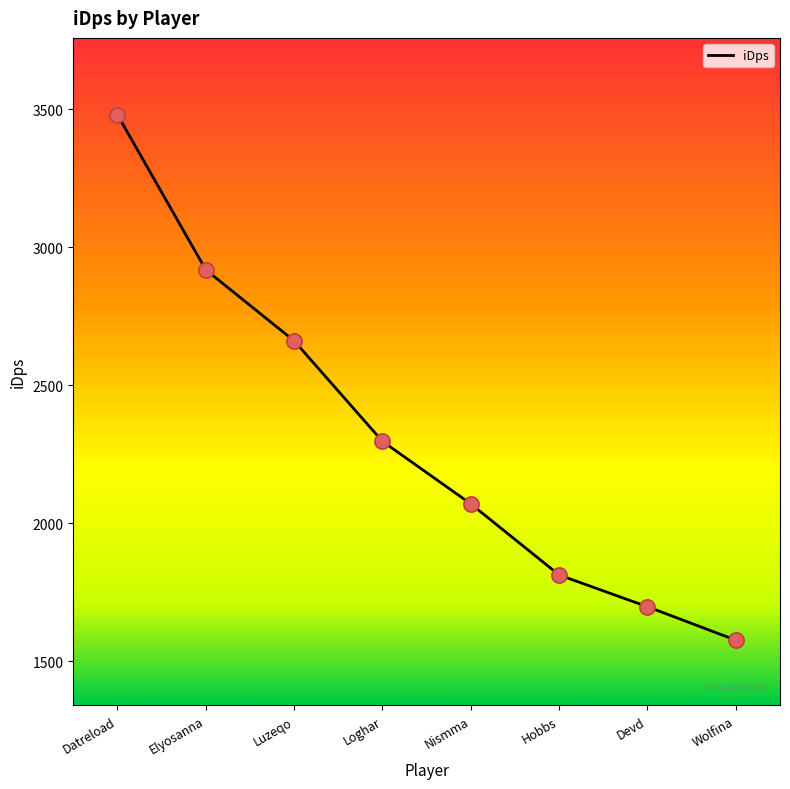

Between Hobbs and Luzeqo, which is larger?

Luzeqo